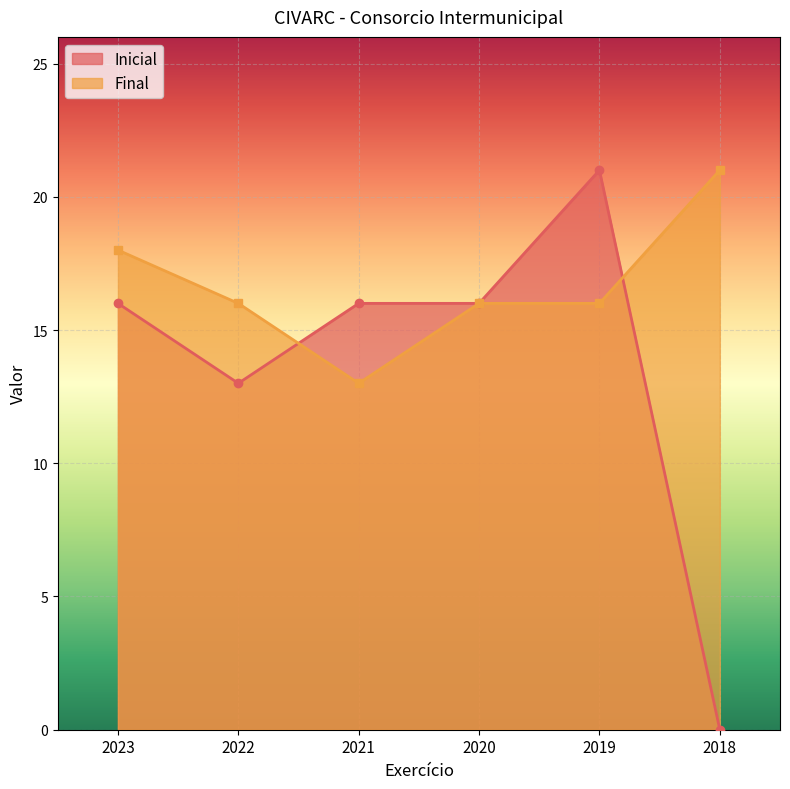

Count the Inicial values in the range 13 to 16.

4